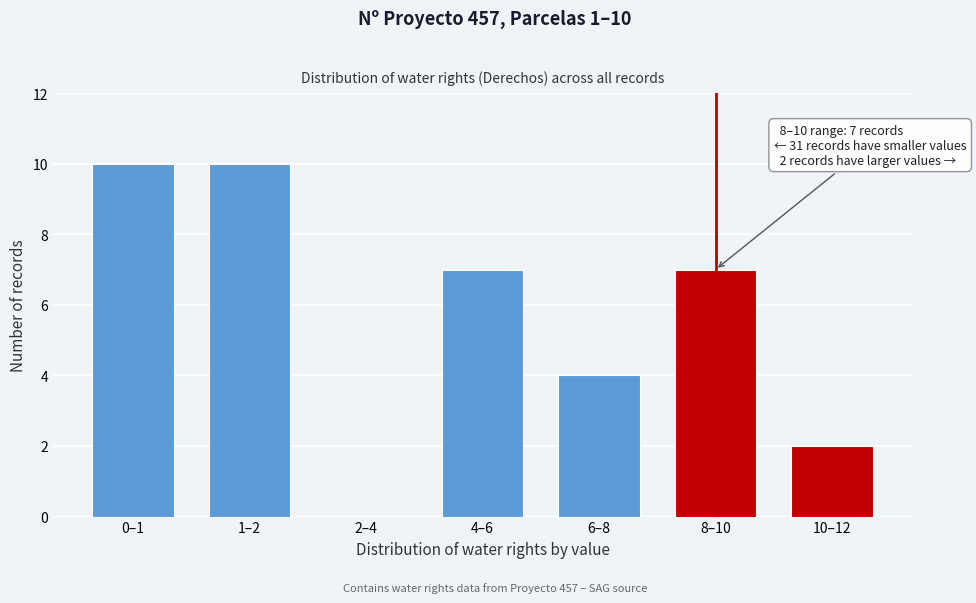

Reading left to right, list all the values displayed in this chart.

0–1=10	1–2=10	2–4=0	4–6=7	6–8=4	8–10=7	10–12=2